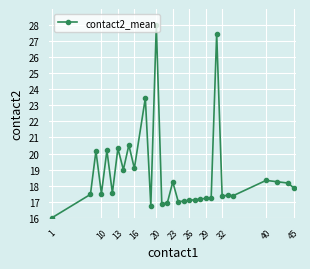

What is the greatest value displayed?

28.0